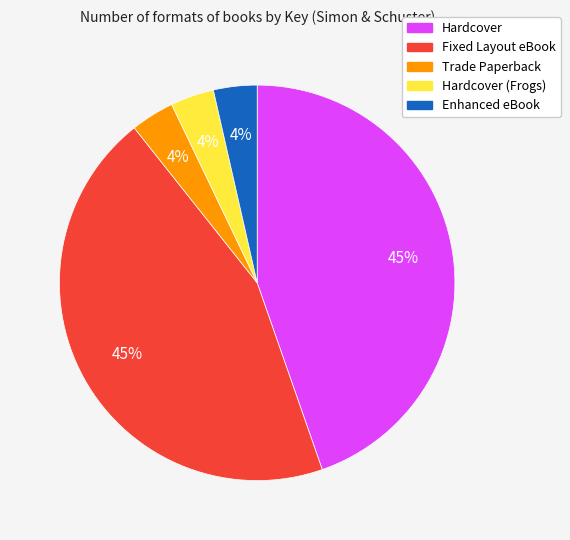

To the nearest percent, what is the average slice percentage?

20%